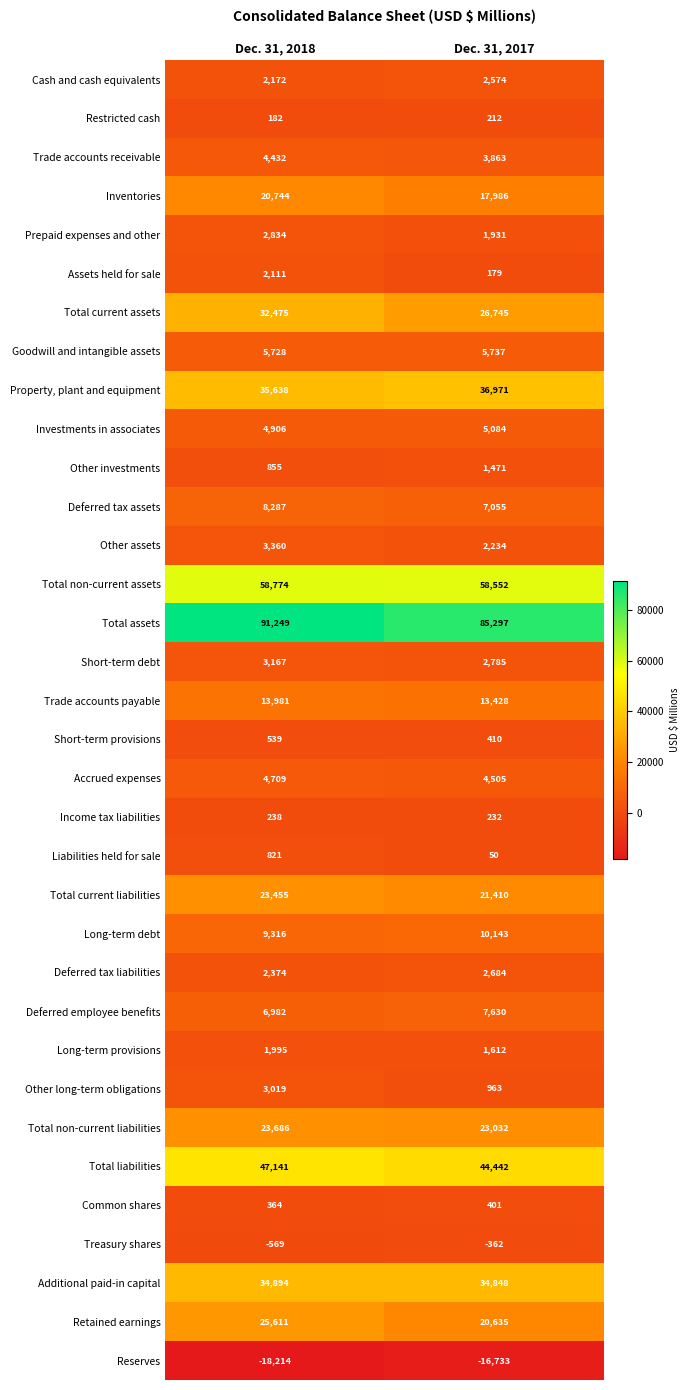

How many distinct data groups are displayed?

34